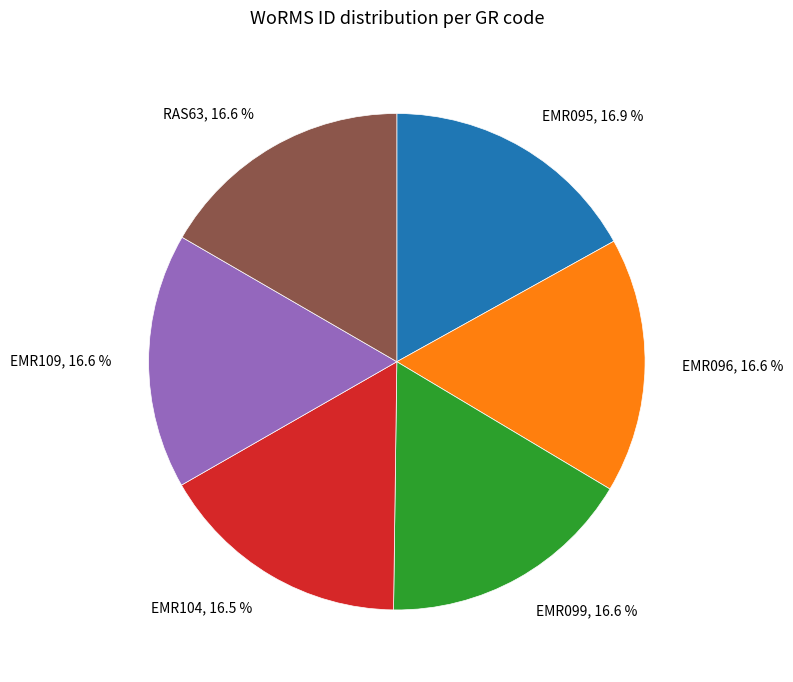

To the nearest percent, what is the combined percentage of EMR109 and RAS63?

33%